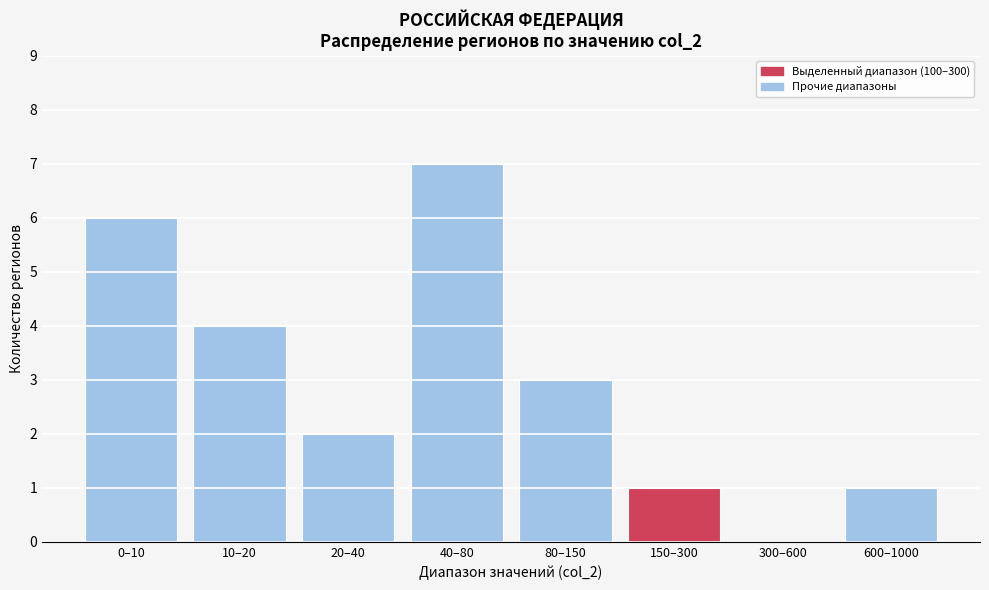

Reading left to right, transcribe all the data shown in this chart.

0–10=6	10–20=4	20–40=2	40–80=7	80–150=3	150–300=1	300–600=0	600–1000=1